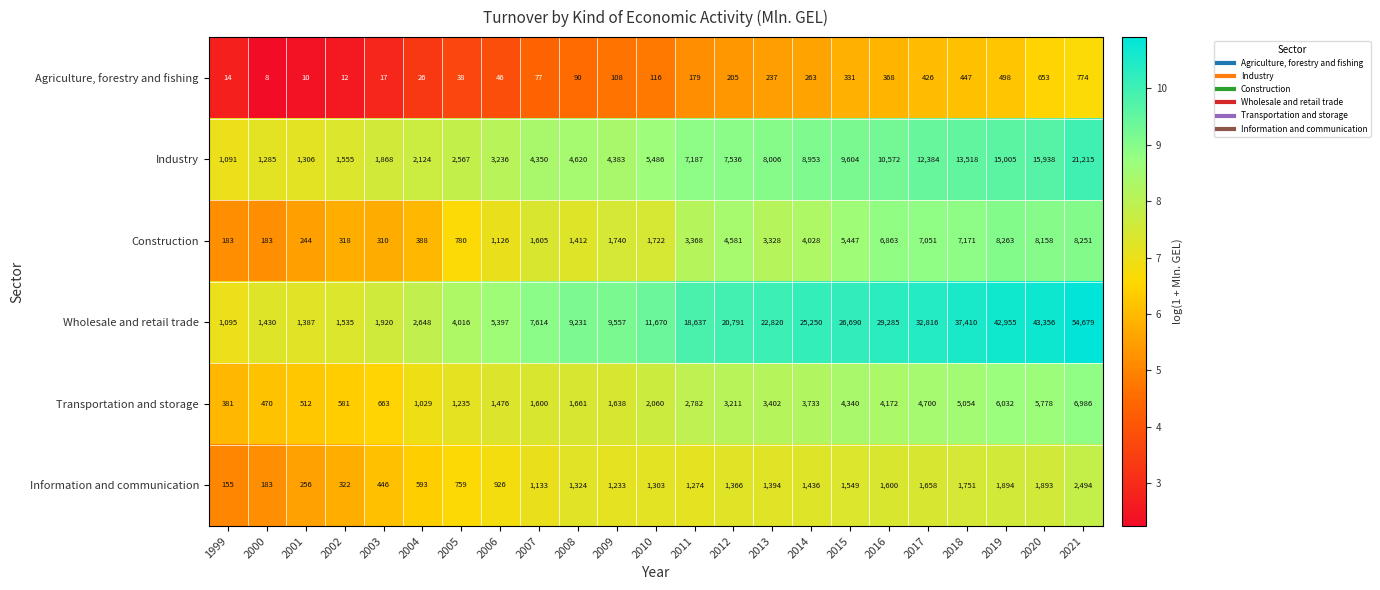

What is the difference between the highest and lowest values at 2020?

42703